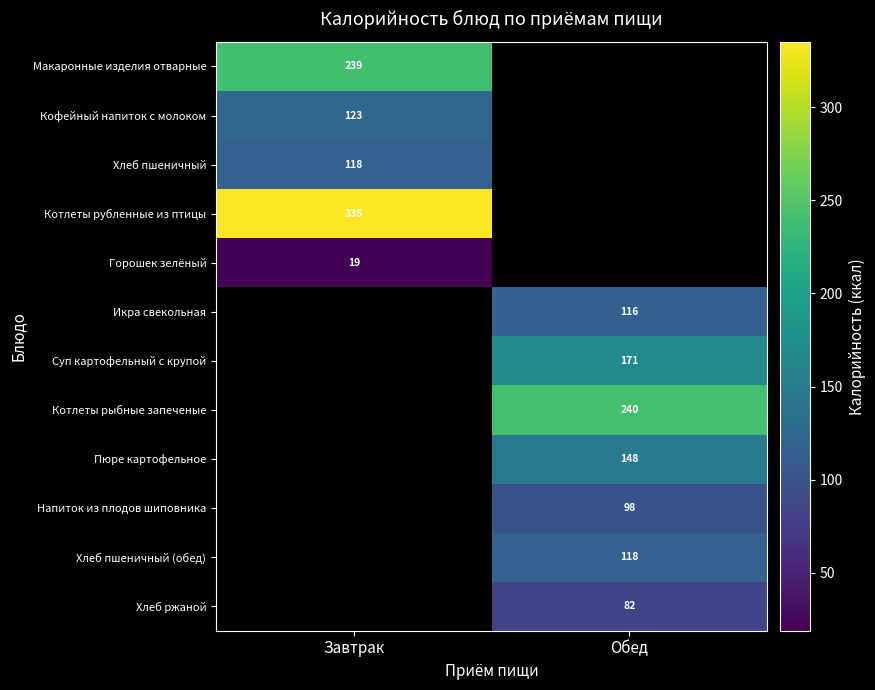

The value of Макаронные изделия отварные at Завтрак is 239. True or false?

True